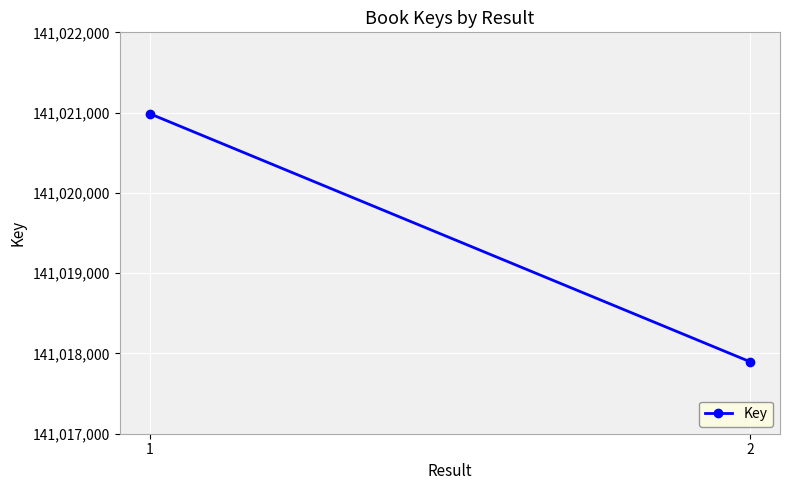

Reading right to left, list all the values displayed in this chart.

141017897	141020987